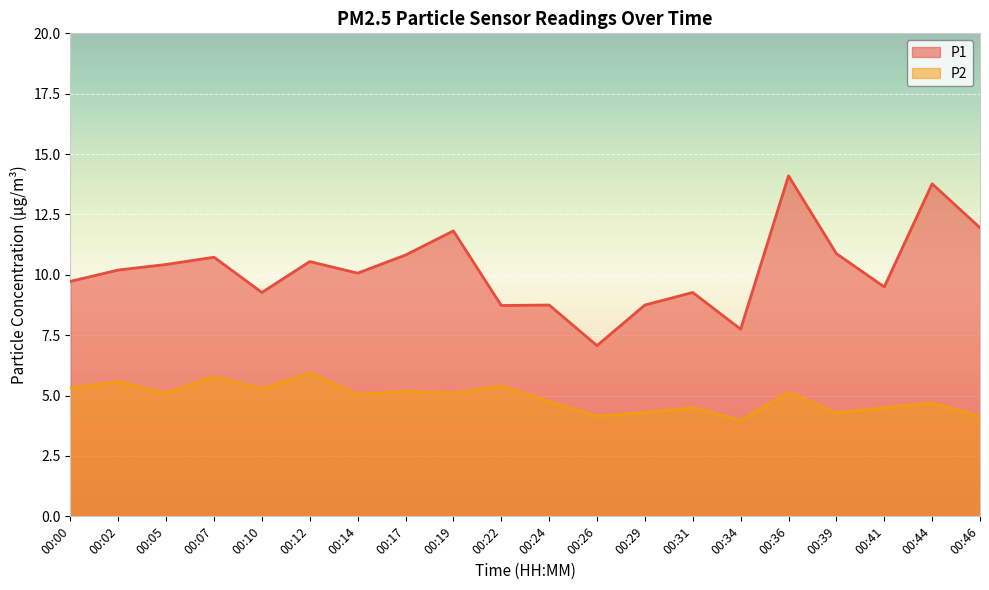

How many data points in P1 are less than 10?

9